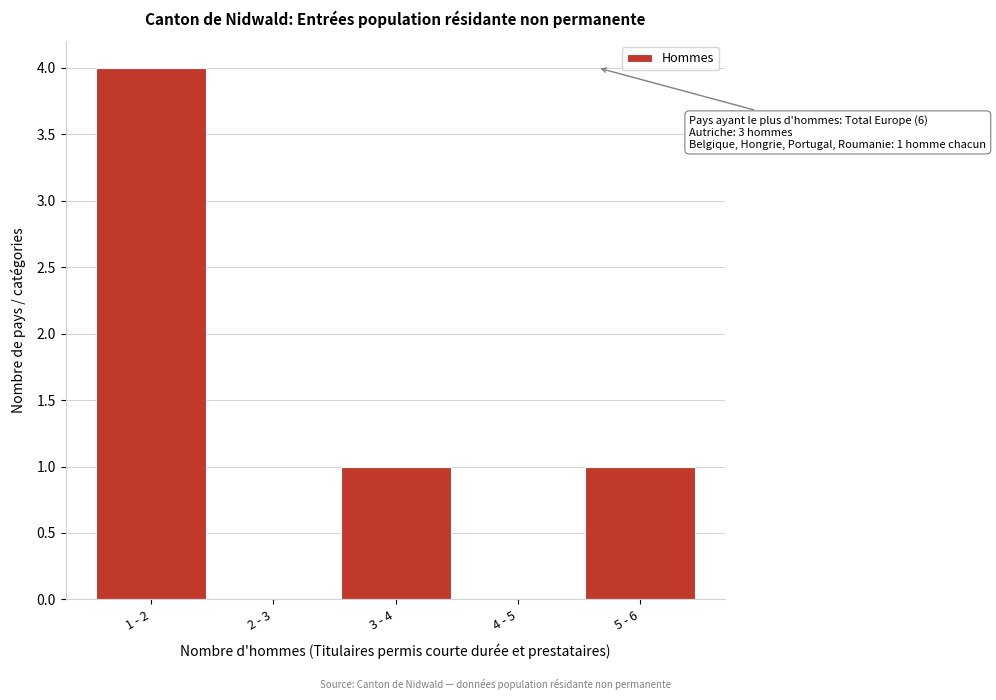

Reading left to right, what are all the values shown in this chart?

1 - 2=4	2 - 3=0	3 - 4=1	4 - 5=0	5 - 6=1